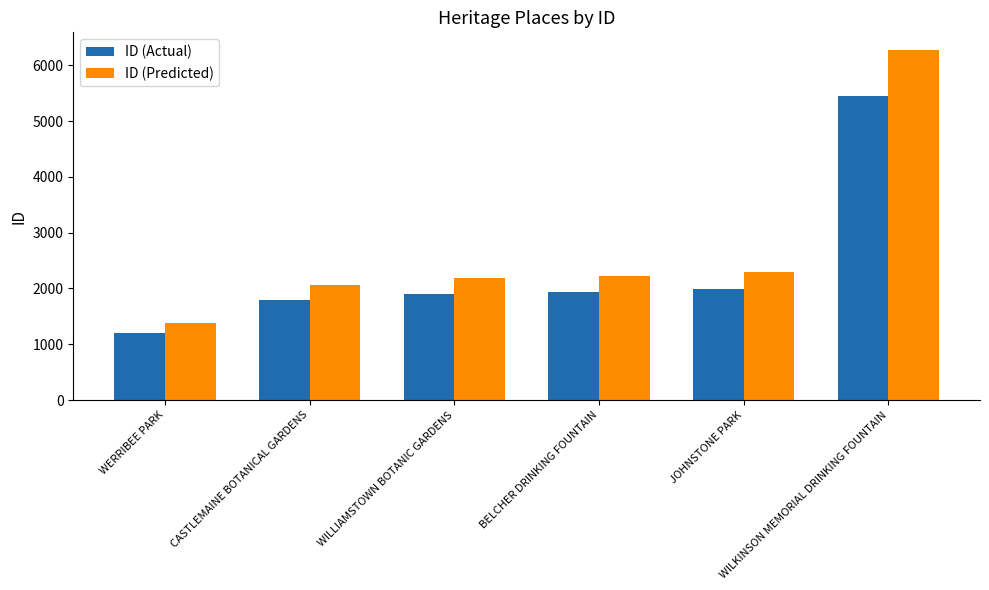

True or false: ID (Actual) has a value of 2646.1 at BELCHER DRINKING FOUNTAIN.

False